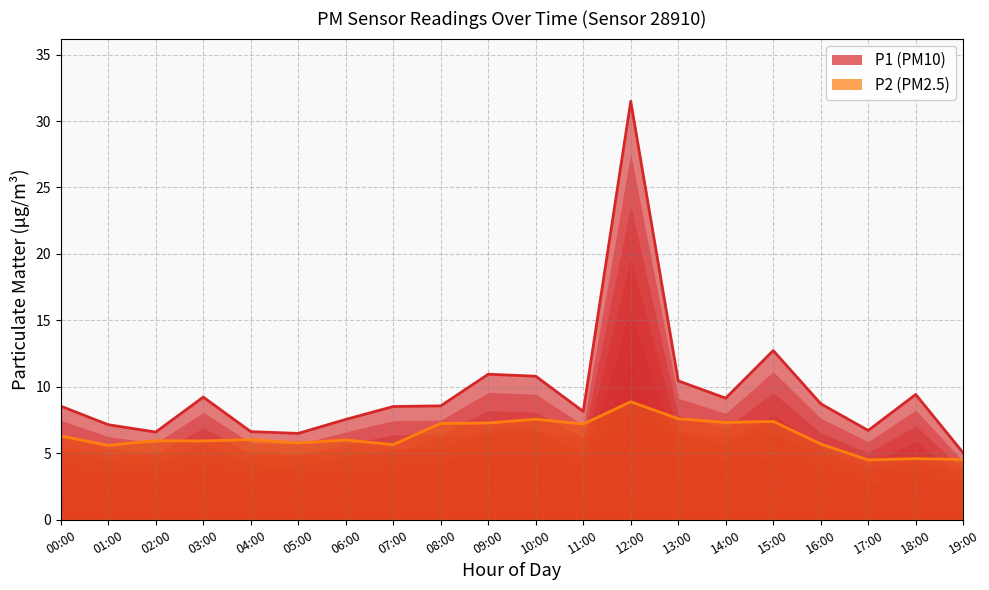

What is the difference between the P2 values at 01:00 and 03:00?

0.3